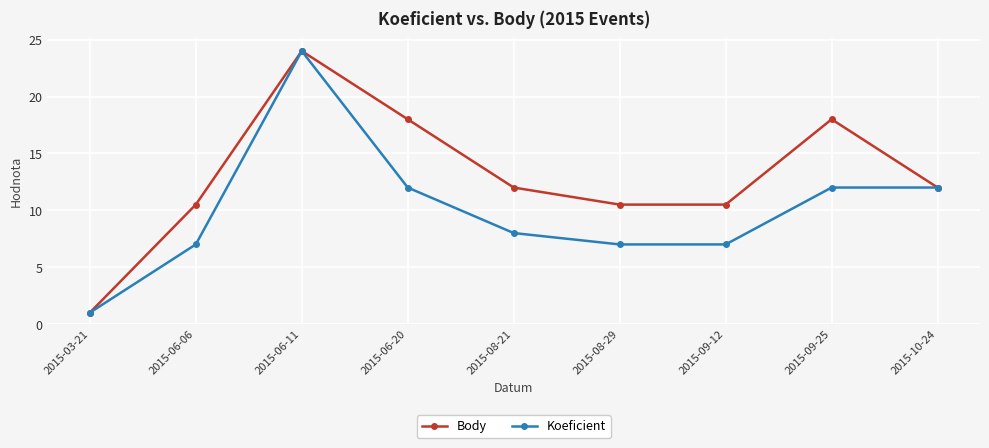

What is the label of the 2nd point from the right?

2015-09-25